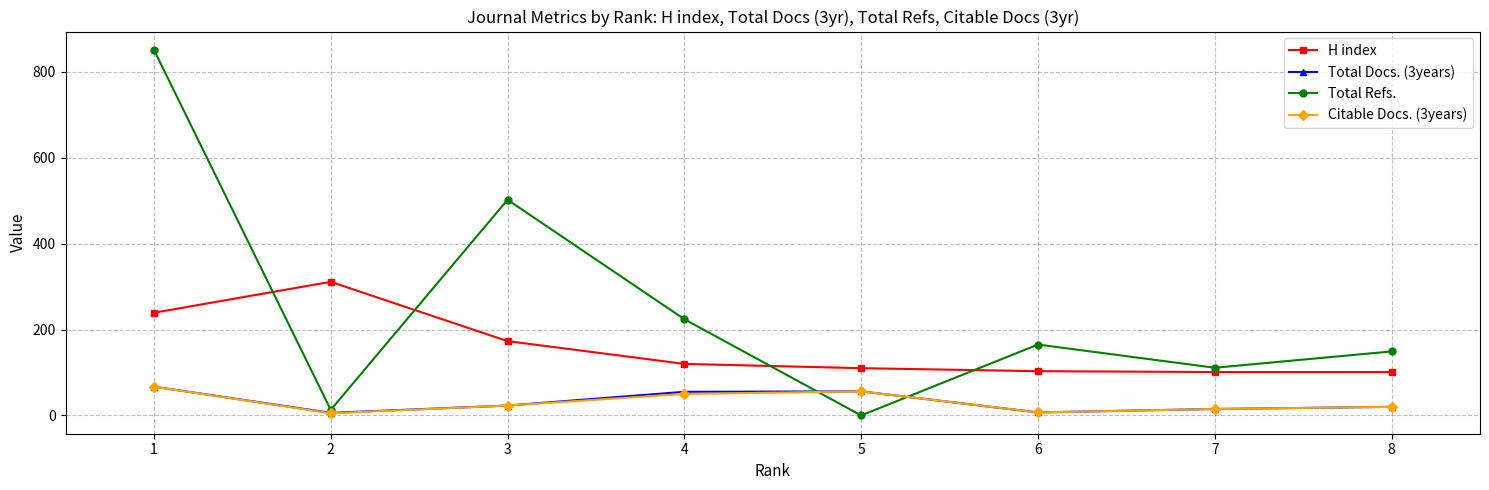

Which series has the largest total across all categories?

Total Refs.